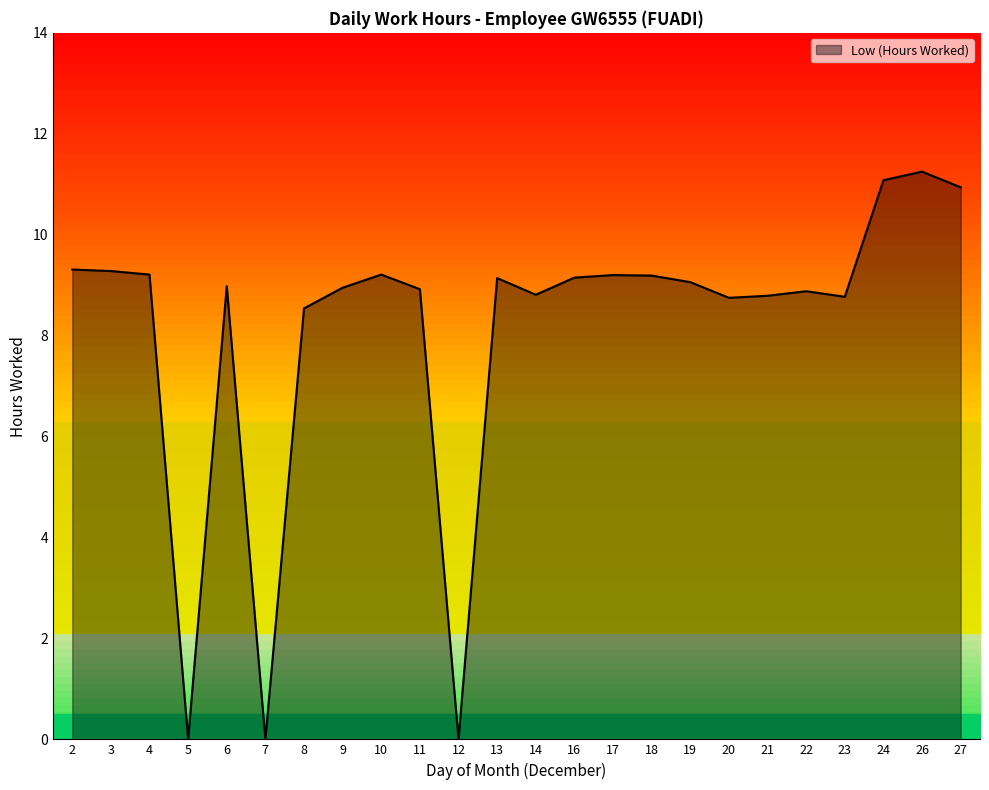

Between 19 and 2, which is larger?

2